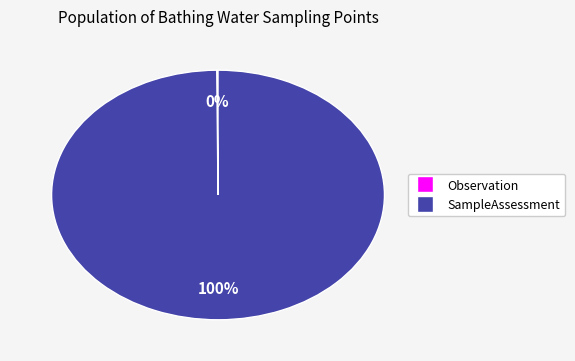

To the nearest percent, what is the average slice percentage?

50%